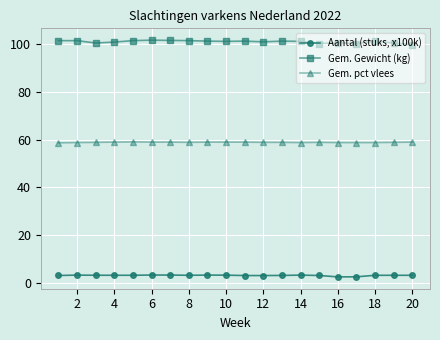

How many lines are shown in the chart?

3